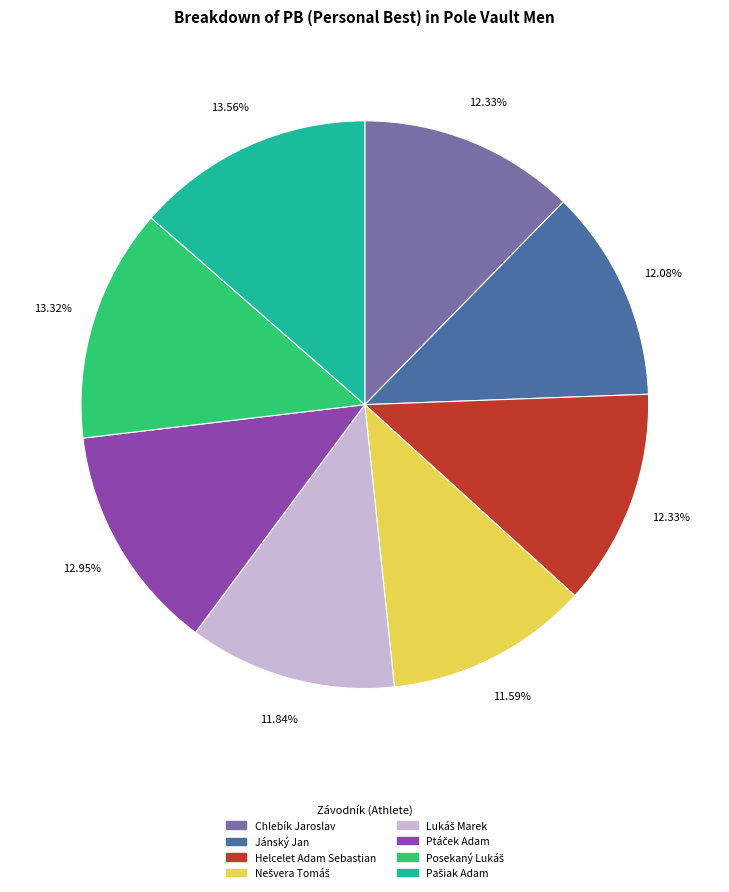

The Jánský Jan slice represents 12% of the pie. True or false?

True